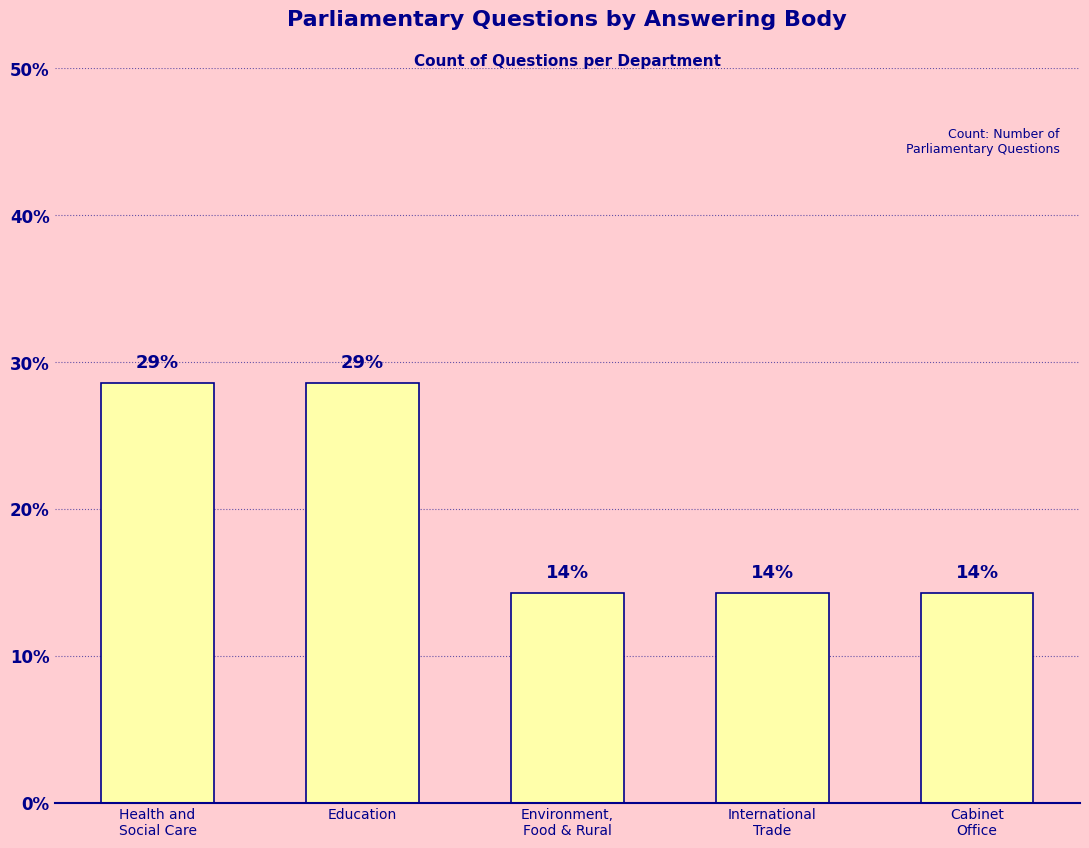

Which category has the highest value across all series?

Health and
Social Care